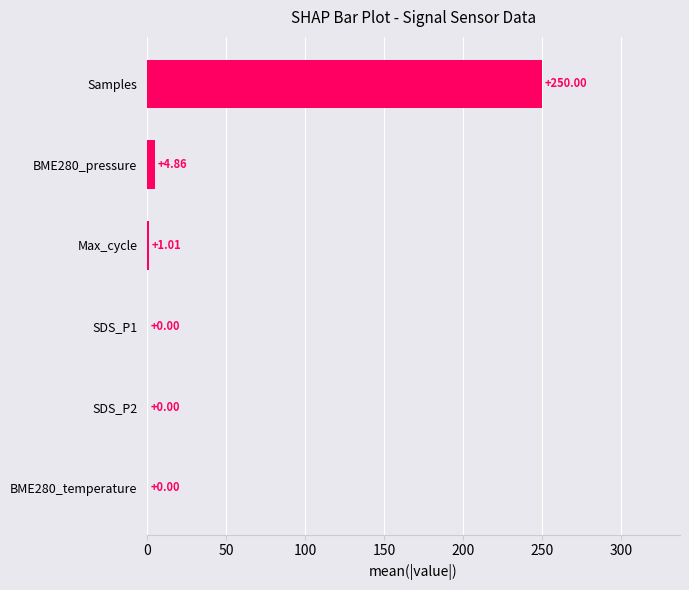

Which has a higher value, BME280_pressure or Max_cycle?

BME280_pressure